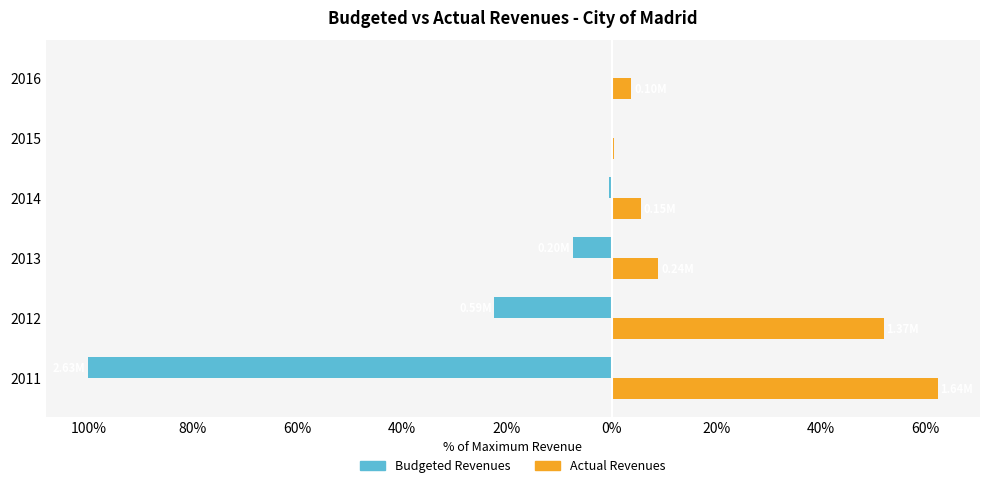

What are all the series names shown in the legend?

Budgeted Revenues, Actual Revenues